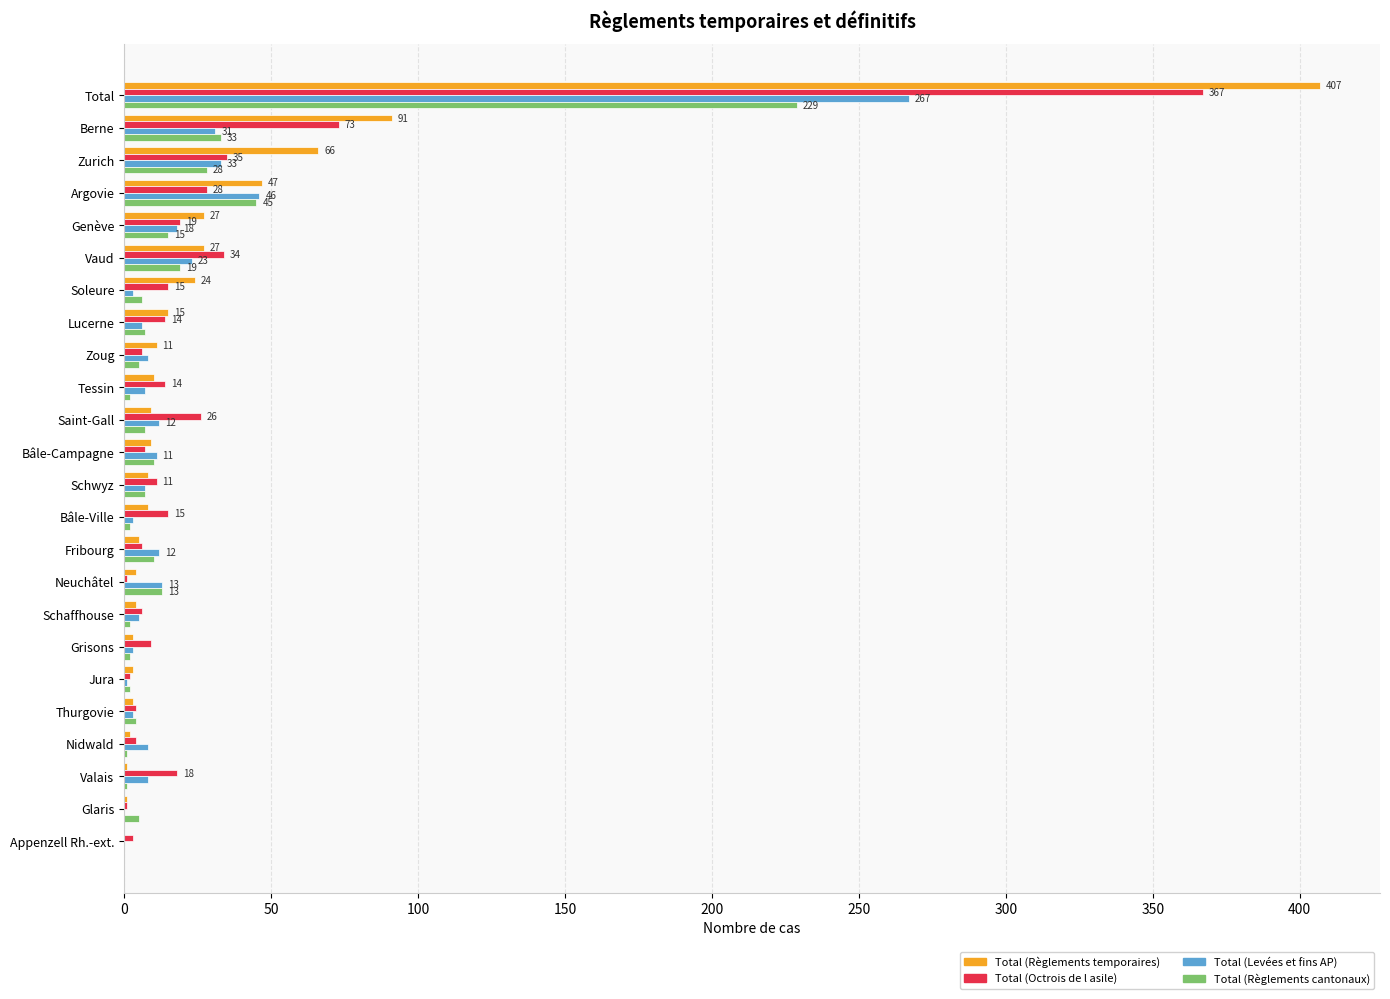

Between Berne and Lucerne, which series saw the biggest shift?

Total (Règlements temporaires)